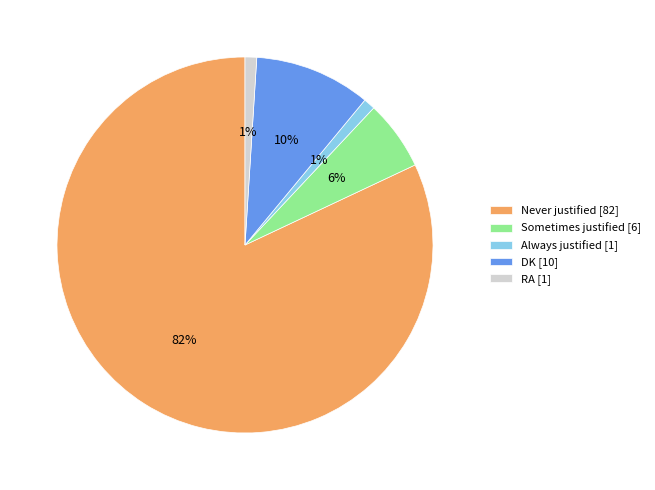

To the nearest percent, what is the average slice percentage?

20%